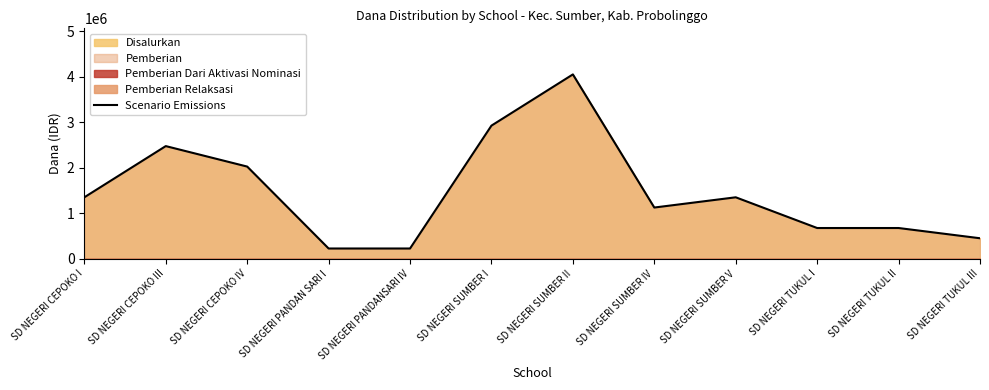

What is the label of the 3rd point from the right?

SD NEGERI TUKUL I